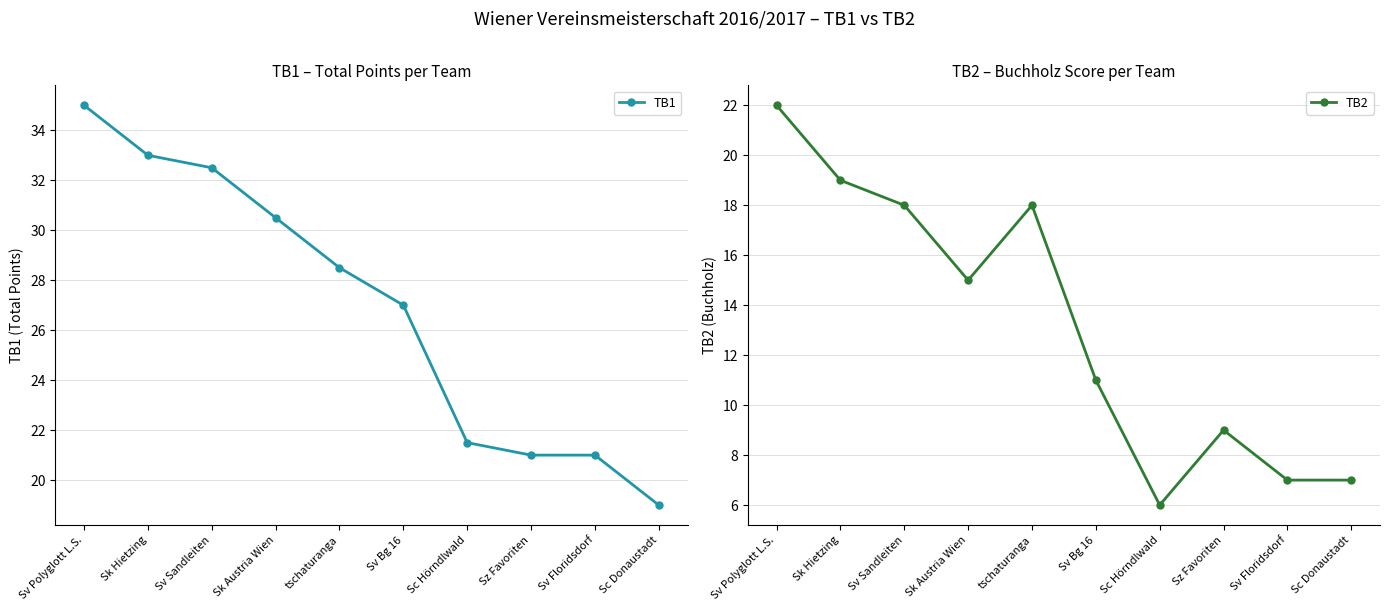

True or false: TB2 and TB1 cross at least once.

False